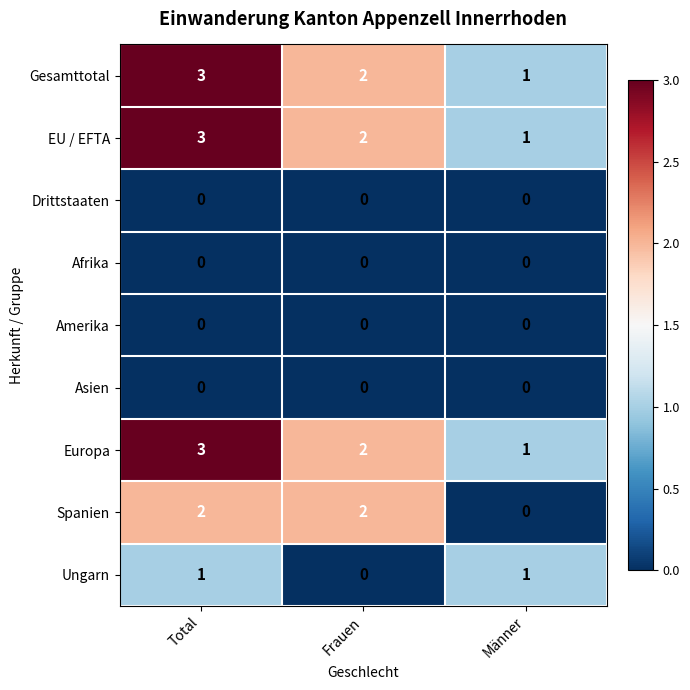

What is the total value across all series at Männer?

4